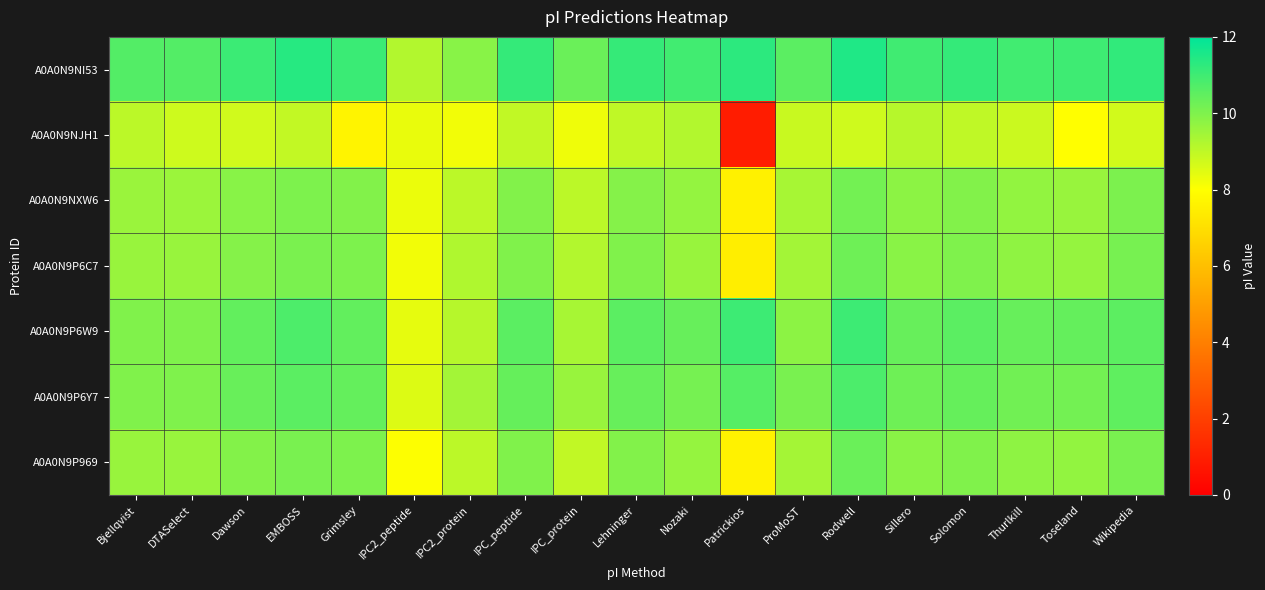

Which category has the highest value across all series?

Rodwell